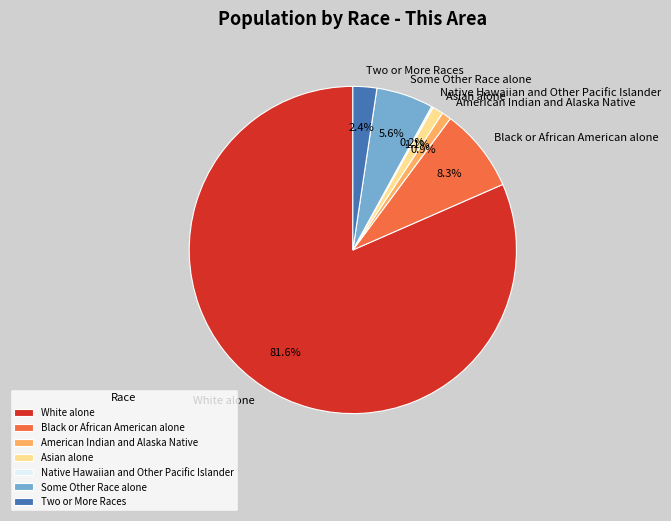

Which category has the biggest portion of the pie?

White alone